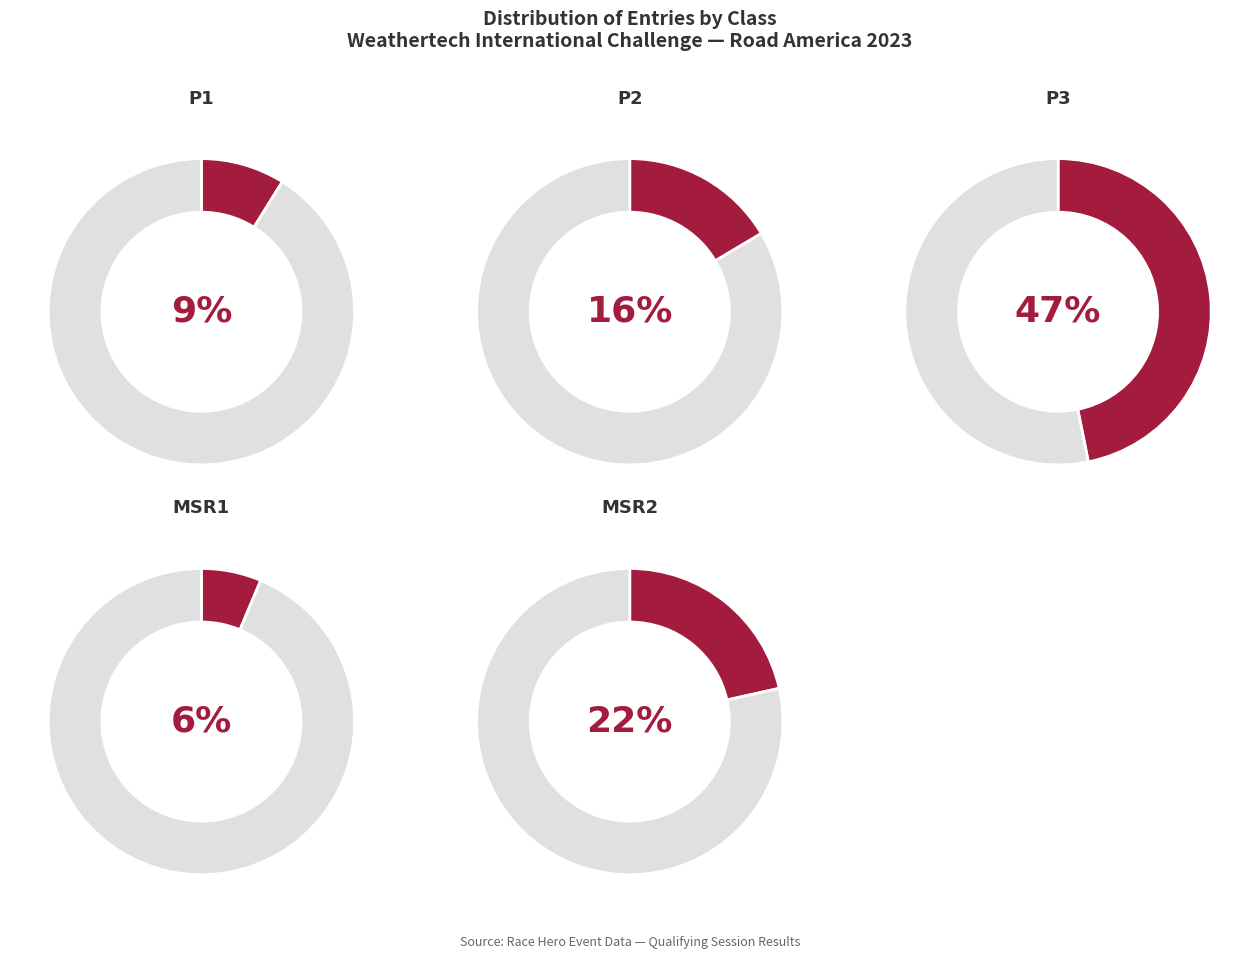

How many slices are in this pie chart?

5